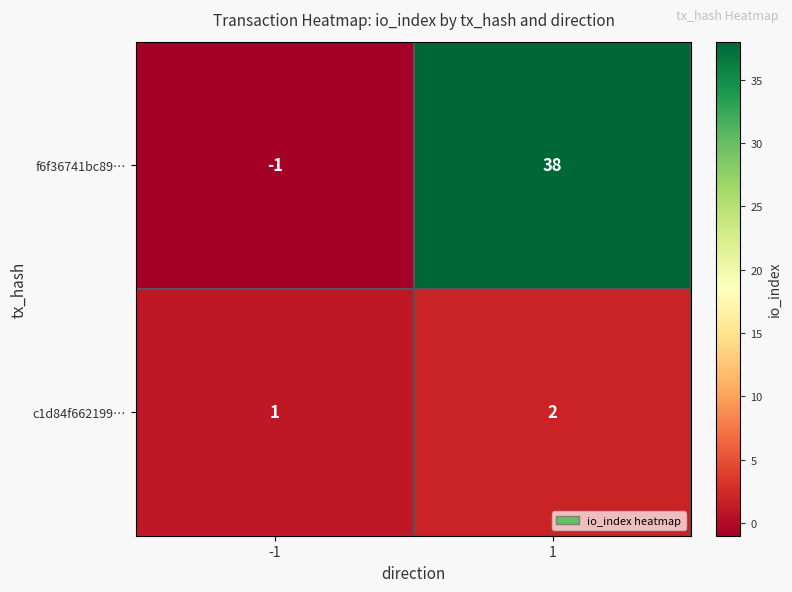

What is the spread (max minus min) of values at 1?

36